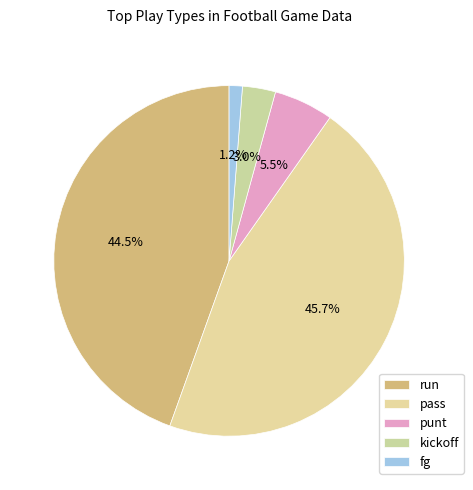

How many segments does this pie chart have?

5